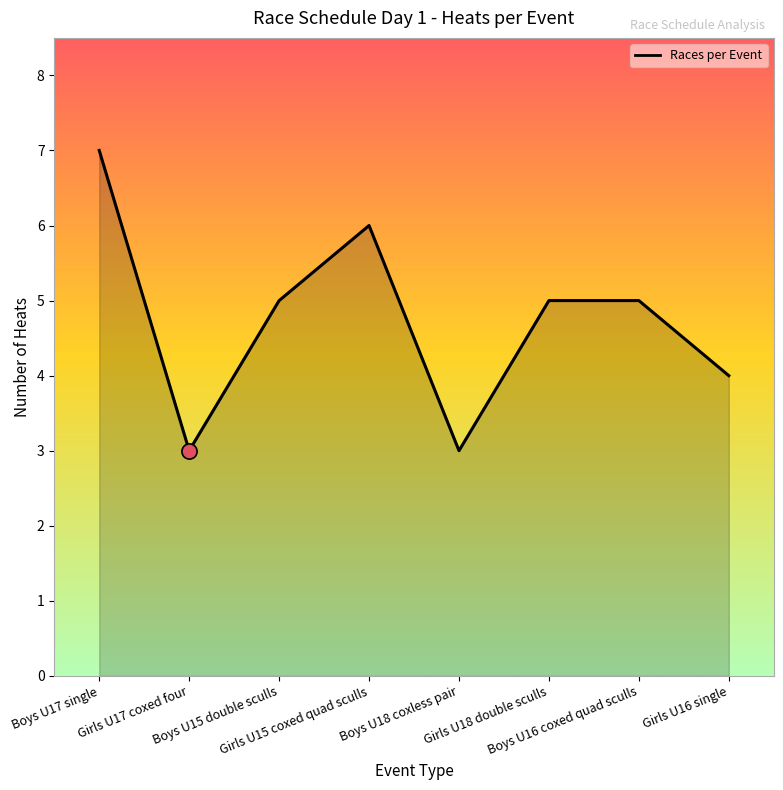

Which has a higher value, Girls U18 double sculls or Girls U17 coxed four?

Girls U18 double sculls